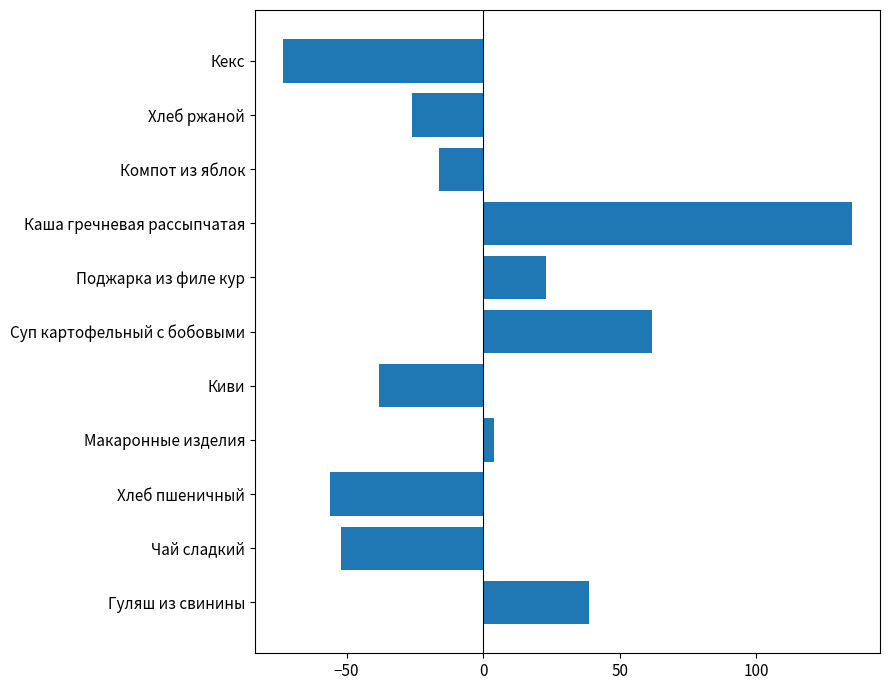

What is the change in value from Каша гречневая рассыпчатая to Хлеб ржаной?

-161.0